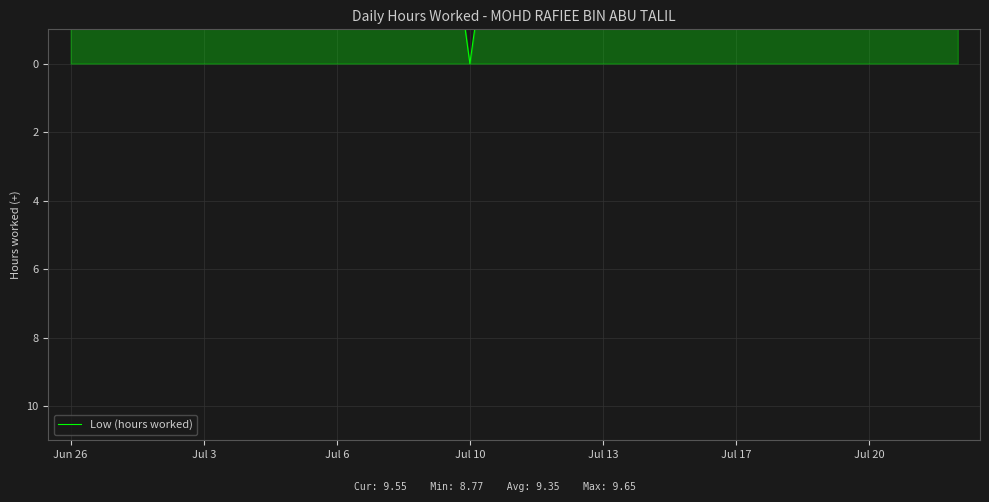

How many values exceed -9?

2